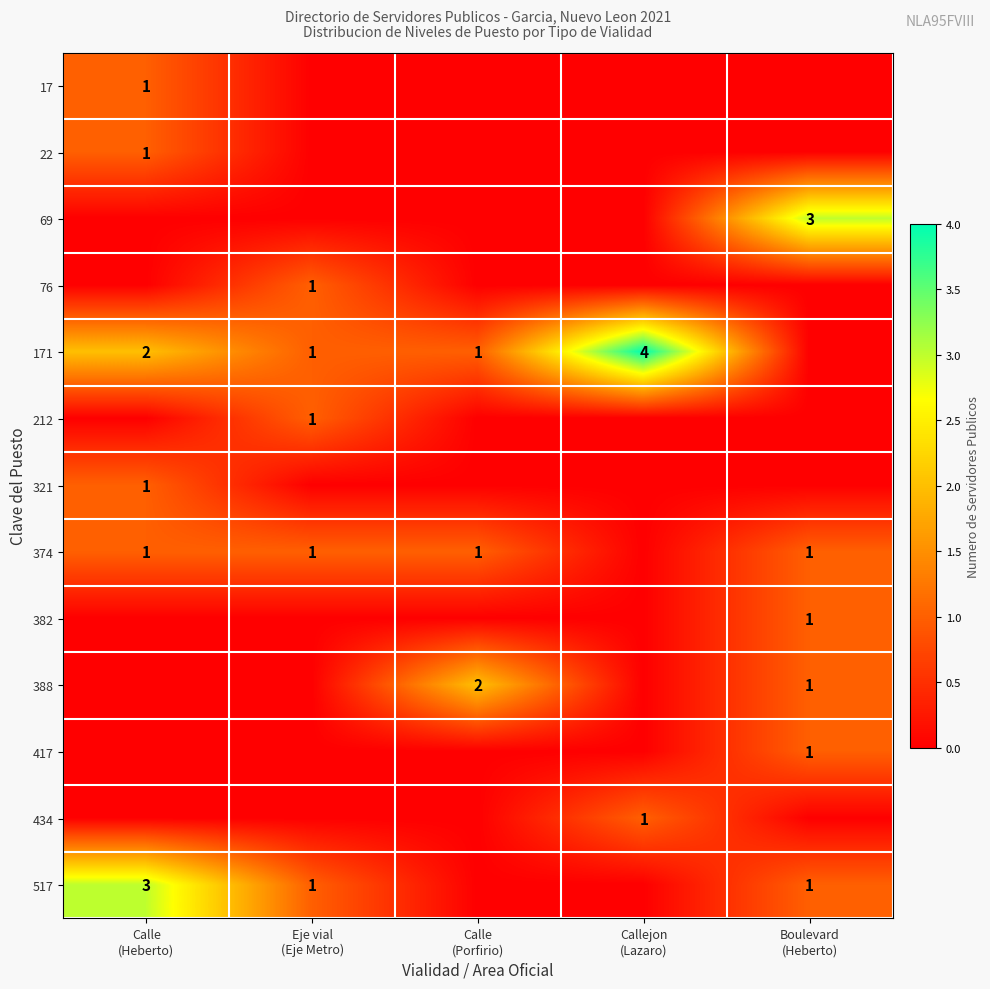

Which category has the lowest value across all series?

Eje vial
(Eje Metro)